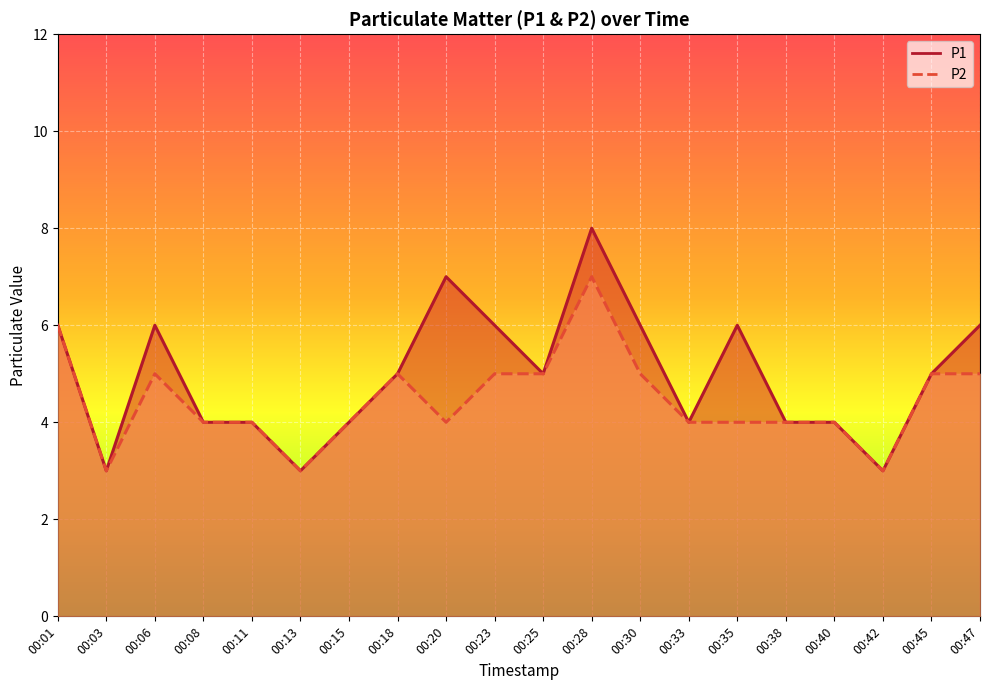

Which series has the largest total across all categories?

P1